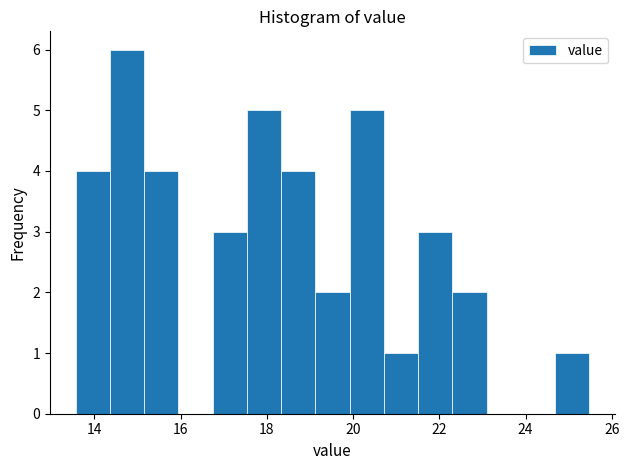

Around what value on the x-axis is the tallest bar? Give the approximate position of its centre, as read against the axis.

14.8